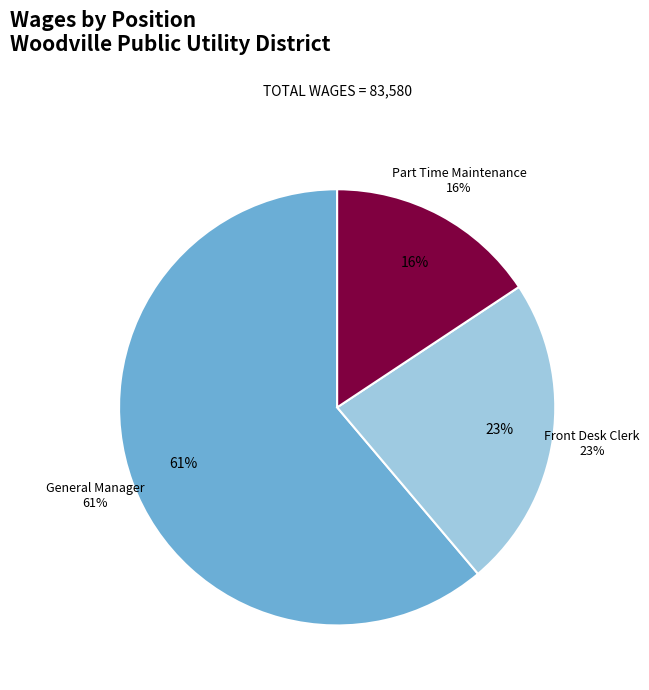

What percentage is the Front Desk Clerk slice, to the nearest percent?

23%